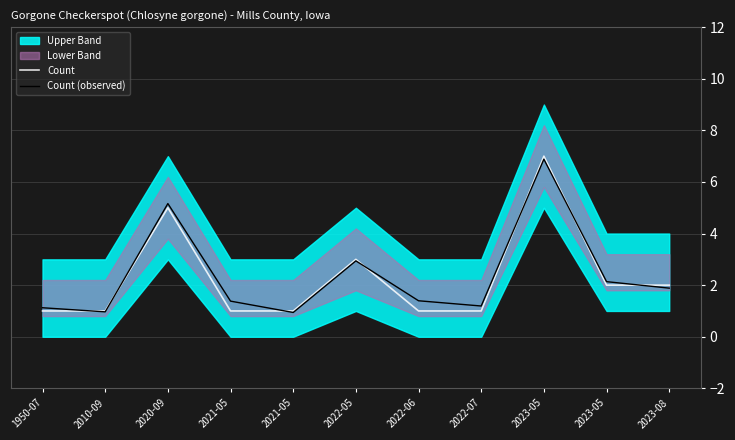

What is the label of the 4th point from the right?

2022-07